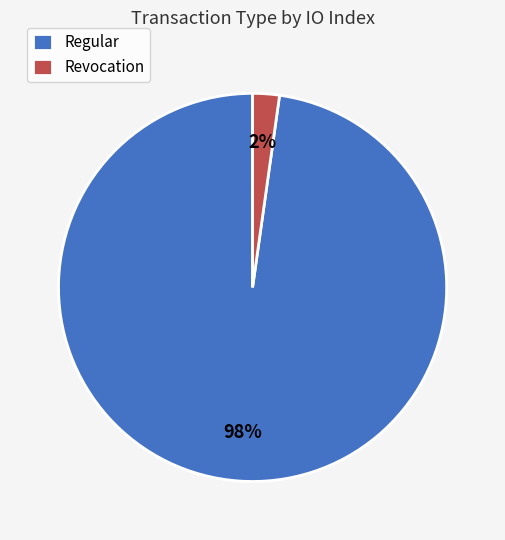

Is there any slice that represents more than half of the pie?

Yes